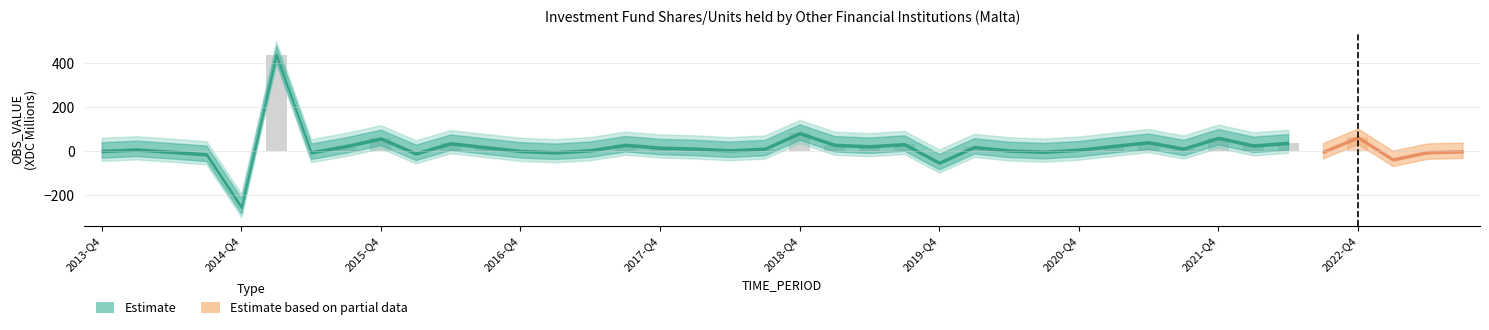

Does the chart contain any negative values?

Yes